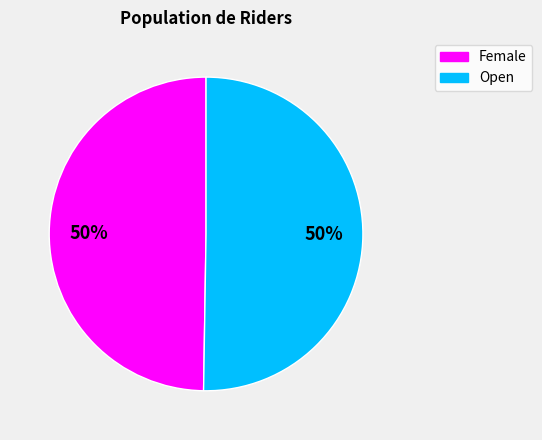

To the nearest percent, what is the average slice percentage?

50%